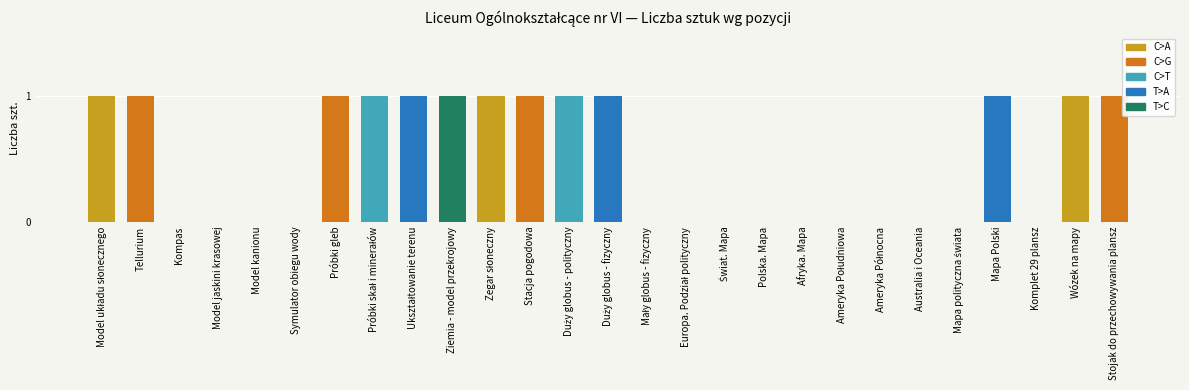

The value at Kompas is 0. True or false?

True